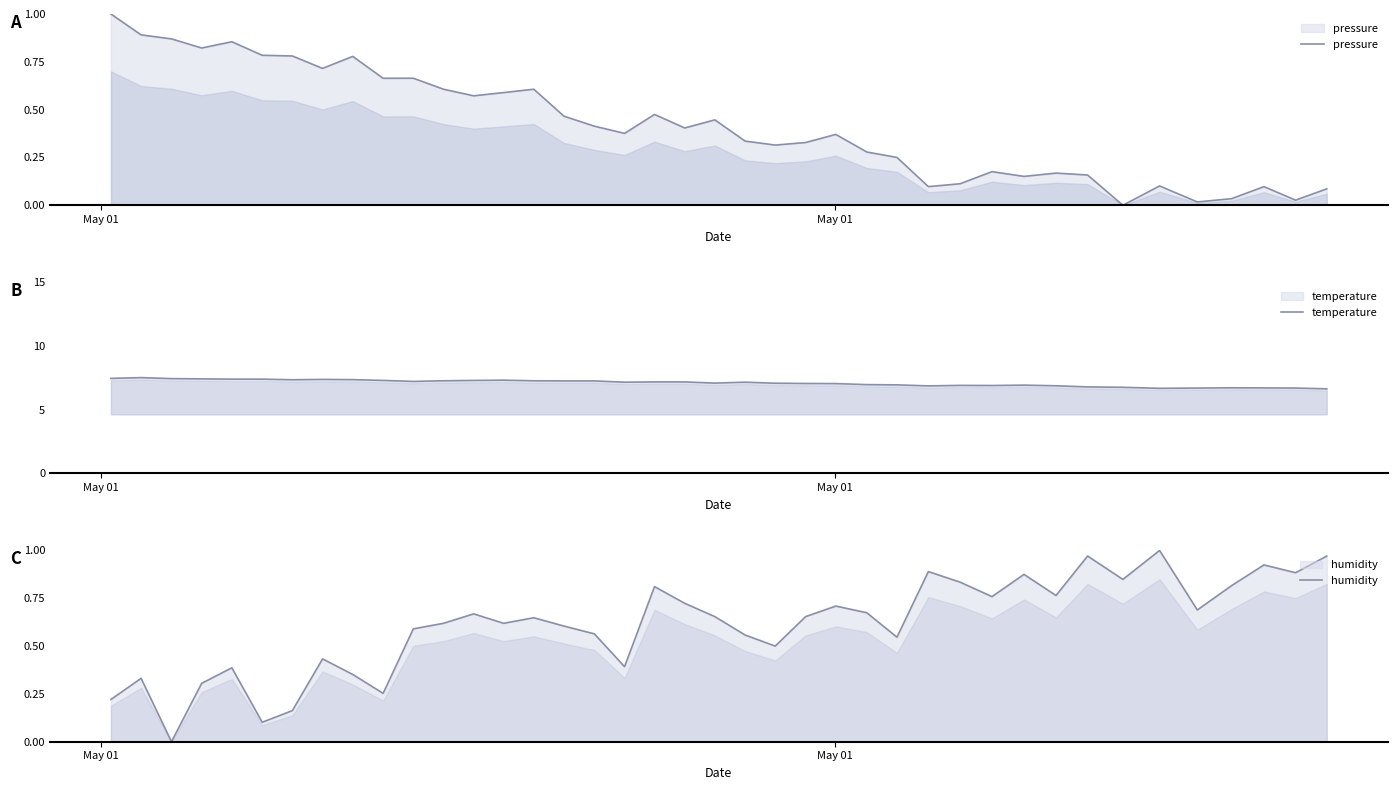

At which label does temperature first exceed 7?

May 01